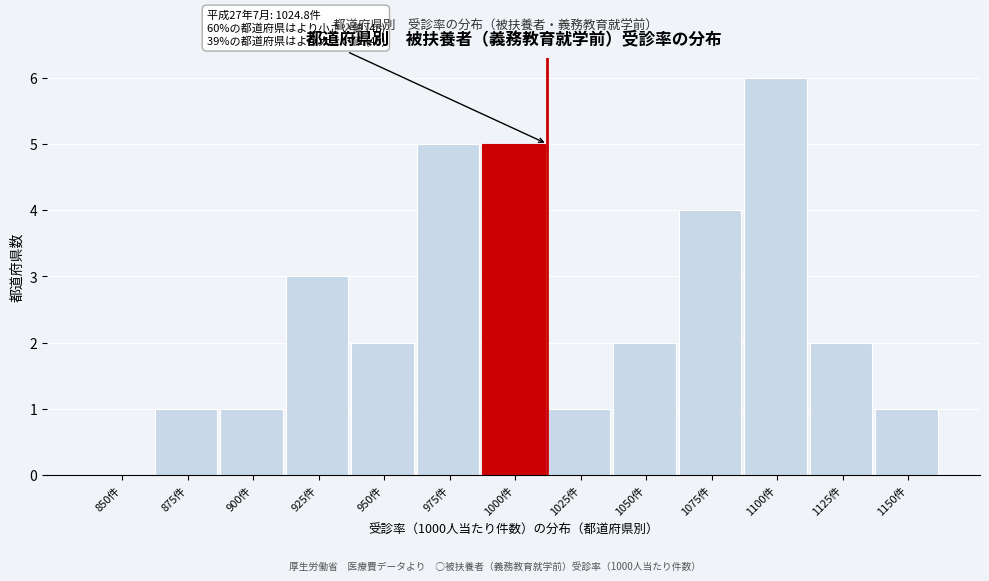

Reading left to right, extract all data points from this chart.

850件=0	875件=1	900件=1	925件=3	950件=2	975件=5	1000件=5	1025件=1	1050件=2	1075件=4	1100件=6	1125件=2	1150件=1